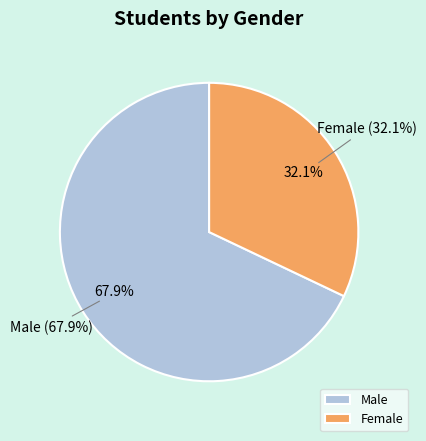

Combined, do Female and Male account for over 50%?

Yes